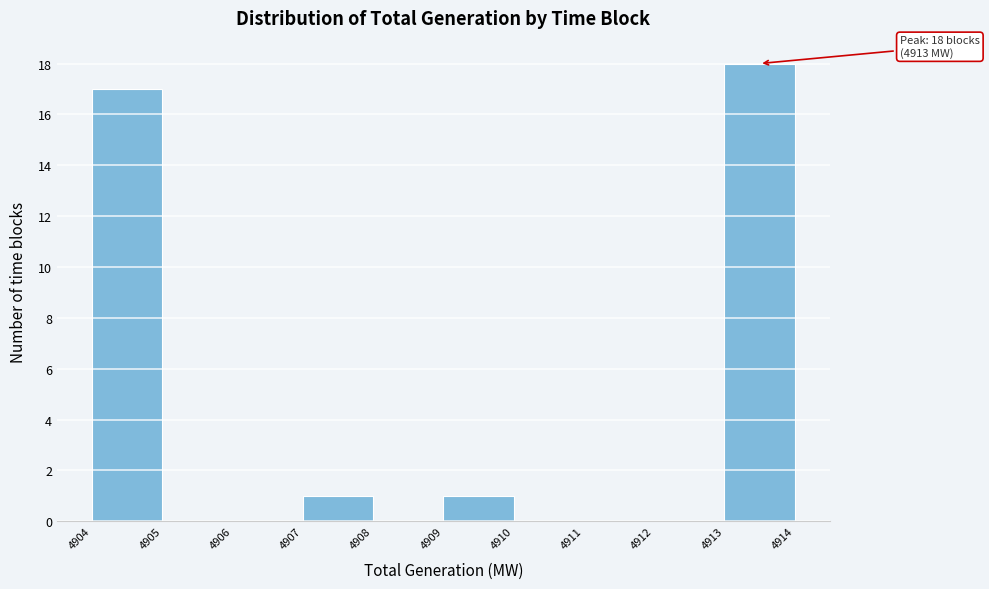

Reading left to right, what are all the values shown in this chart?

4904=17	4905=0	4906=0	4907=1	4908=0	4909=1	4910=0	4911=0	4912=0	4913=18